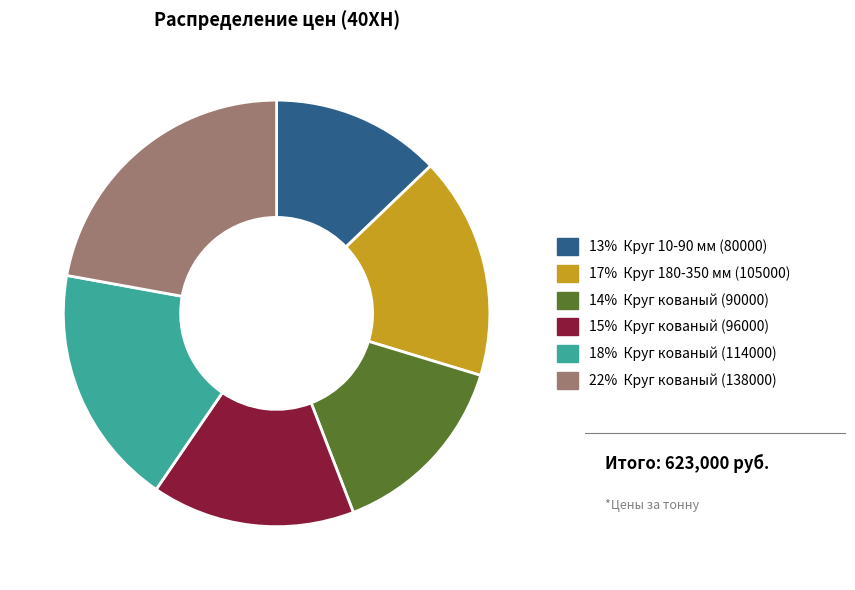

Is there a majority slice in this chart?

No